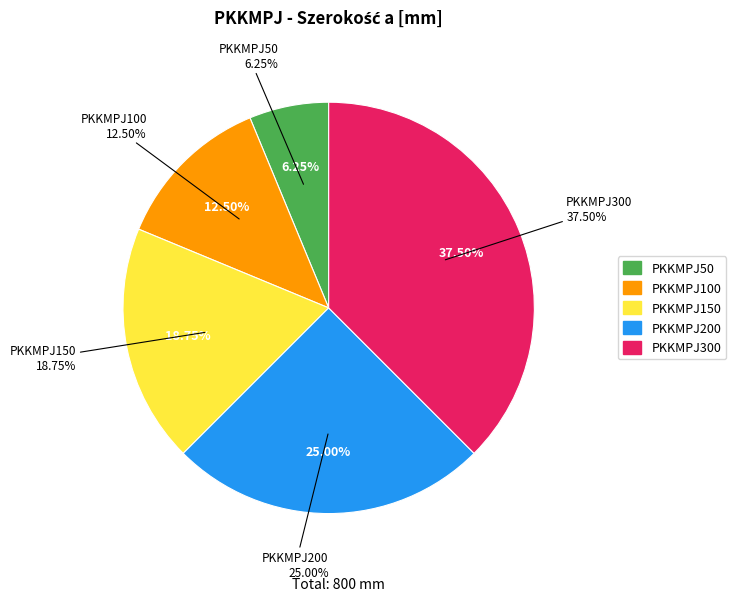

Between PKKMPJ50 and PKKMPJ200, which is larger?

PKKMPJ200